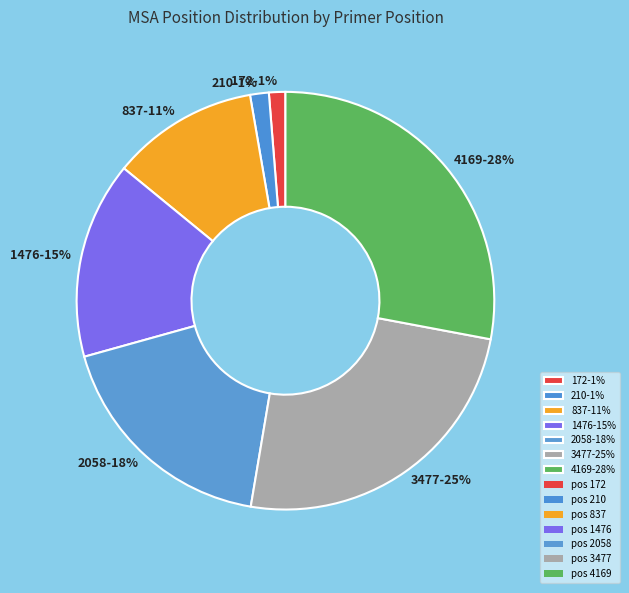

Between 4169-28% and 1476-15%, which is larger?

4169-28%